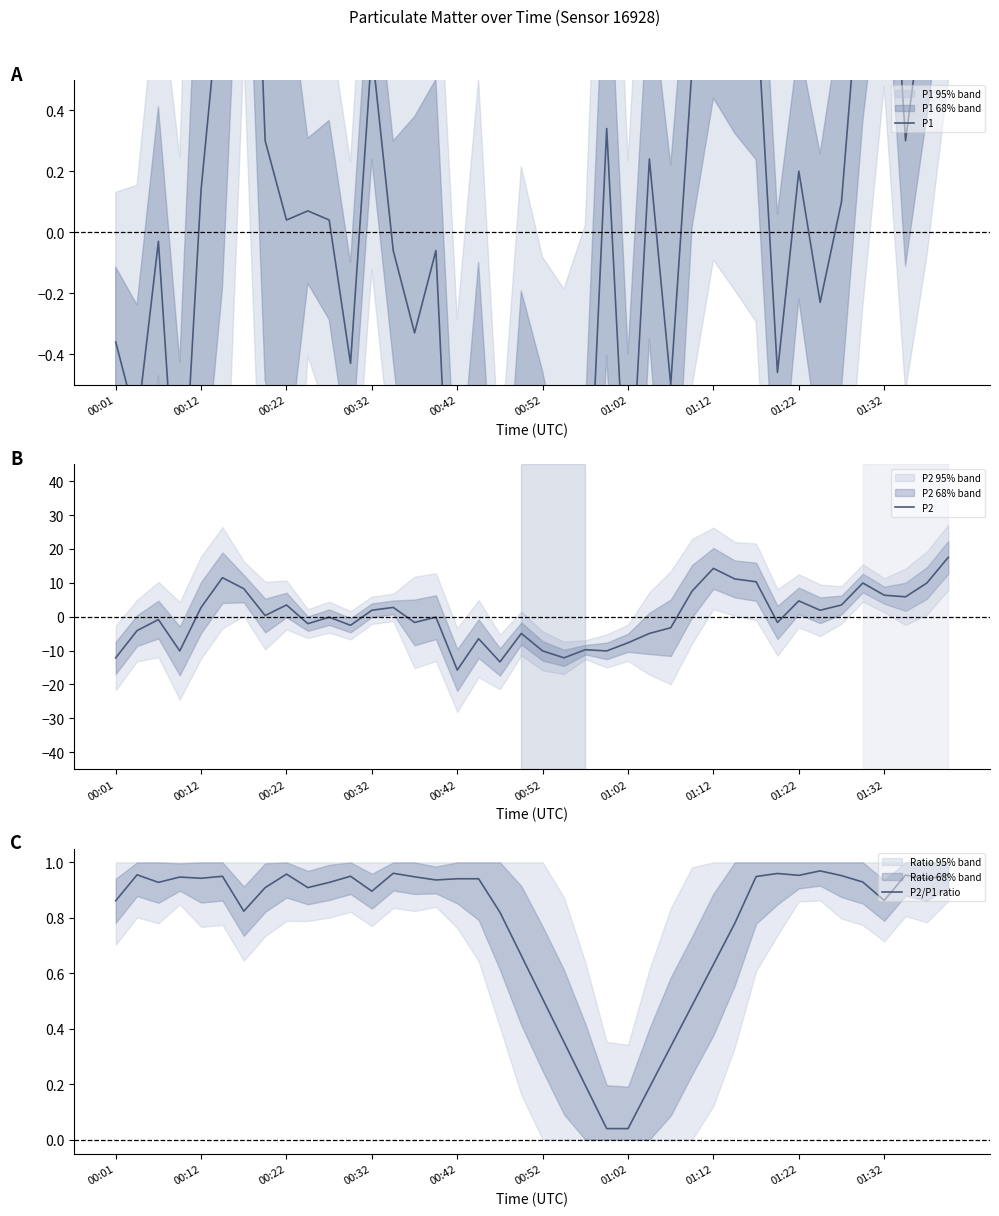

Read the P1 value at 27.

0.5